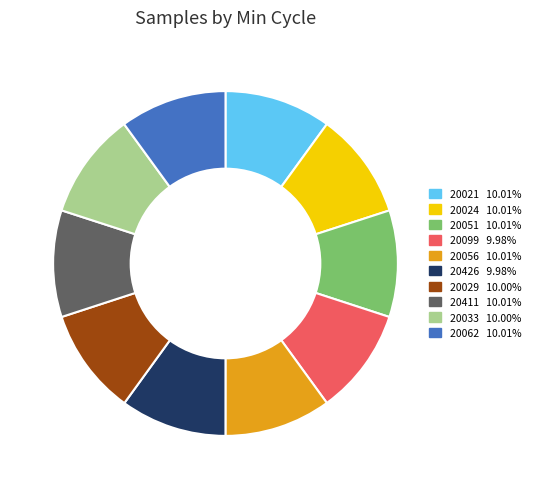

Is there a majority slice in this chart?

No